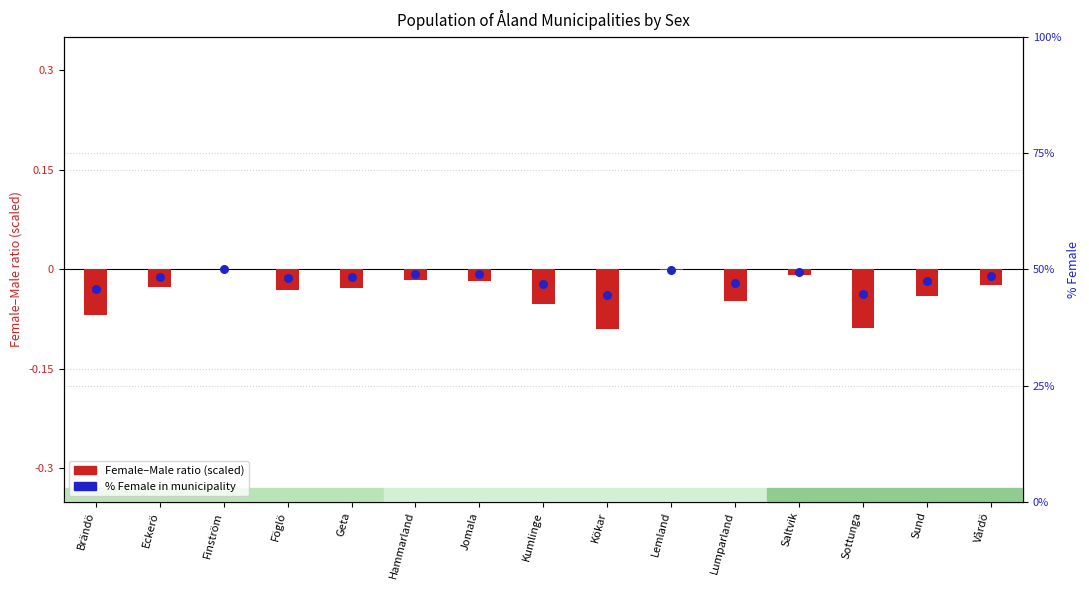

Which series reaches the minimum Y coordinate?

Female-Male ratio (scaled)